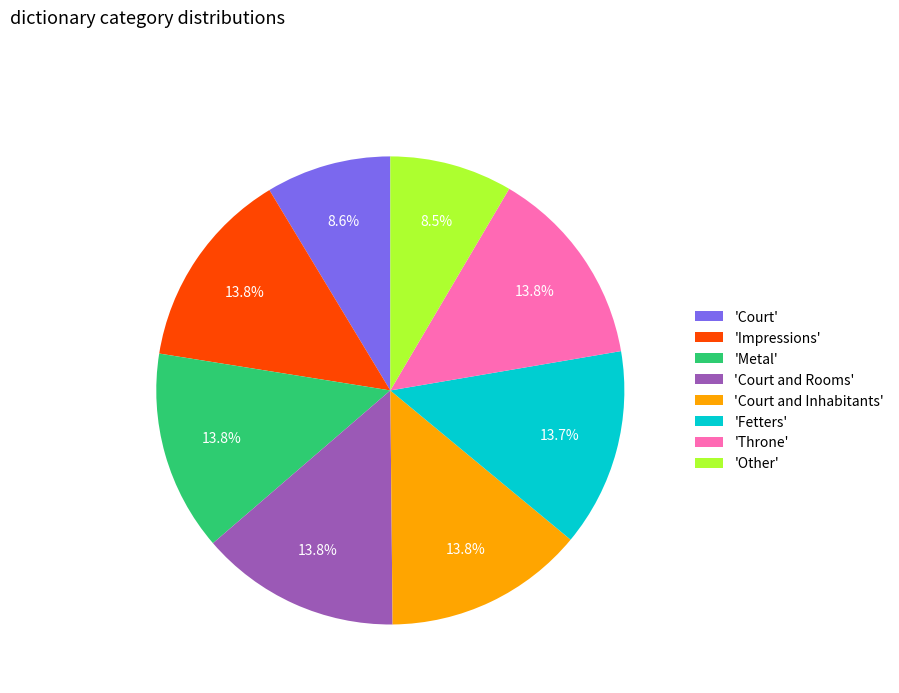

What percentage do 'Court and Rooms' and 'Impressions' together represent?

27.7%